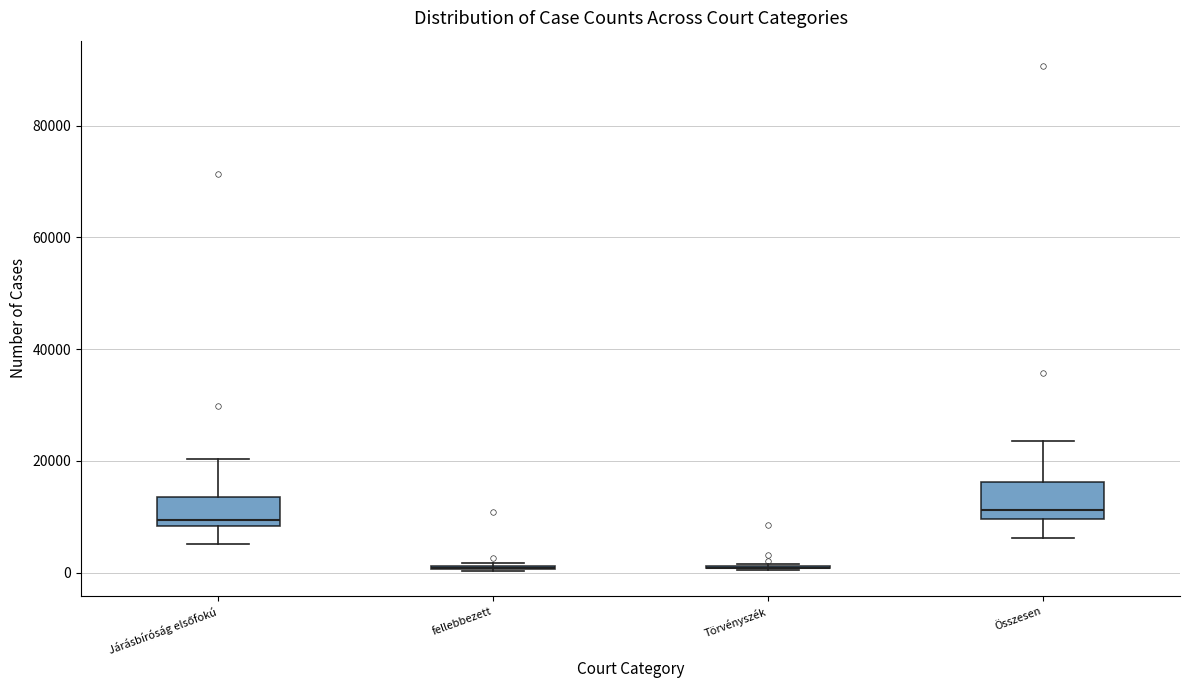

Reading left to right, read every box against the y-axis: the position of its median line, the range the box covers, and the ends of its whiskers. The values are not printed on the chart, so give them approximately, as read against the axis.

Járásbíróság elsőfokú: median 10000, box 8000 to 14000, whiskers 6000 to 20000
fellebbezett: box collapsed to a line at 0, whiskers 0 to 2000
Törvényszék: box collapsed to a line at 0, whiskers 0 to 2000
Összesen: median 12000, box 10000 to 16000, whiskers 6000 to 24000